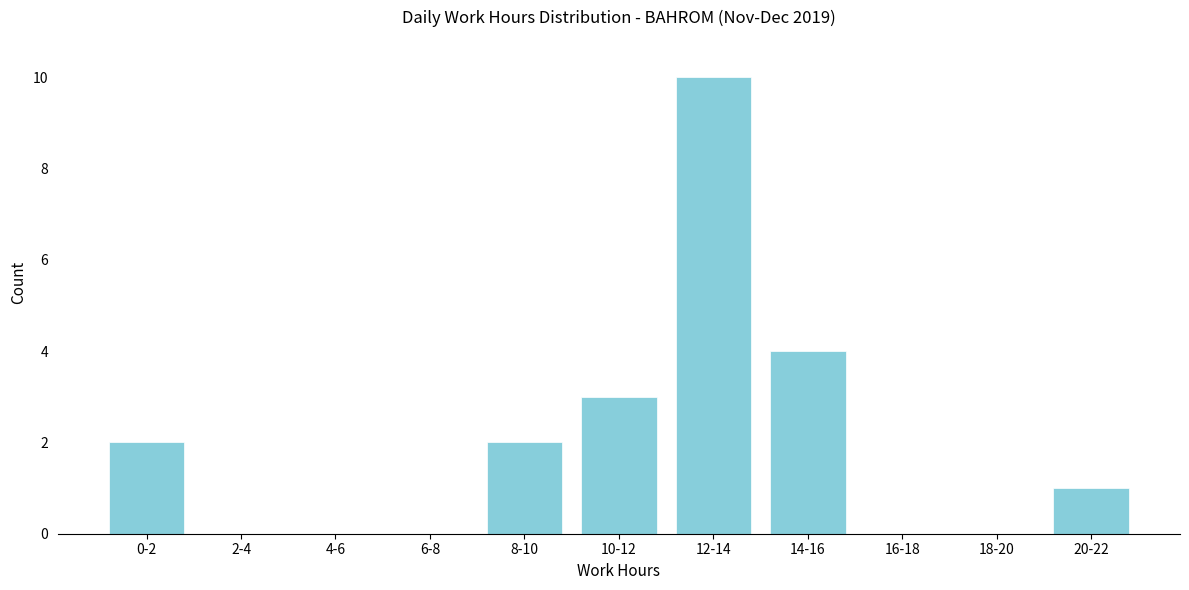

Reading left to right, extract all data points from this chart.

0-2=2	2-4=0	4-6=0	6-8=0	8-10=2	10-12=3	12-14=10	14-16=4	16-18=0	18-20=0	20-22=1